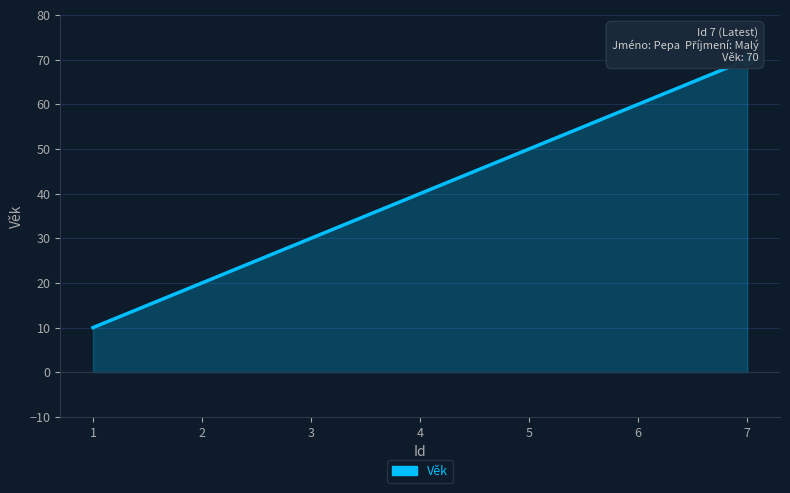

True or false: the data has more than 2 interior local peaks.

False